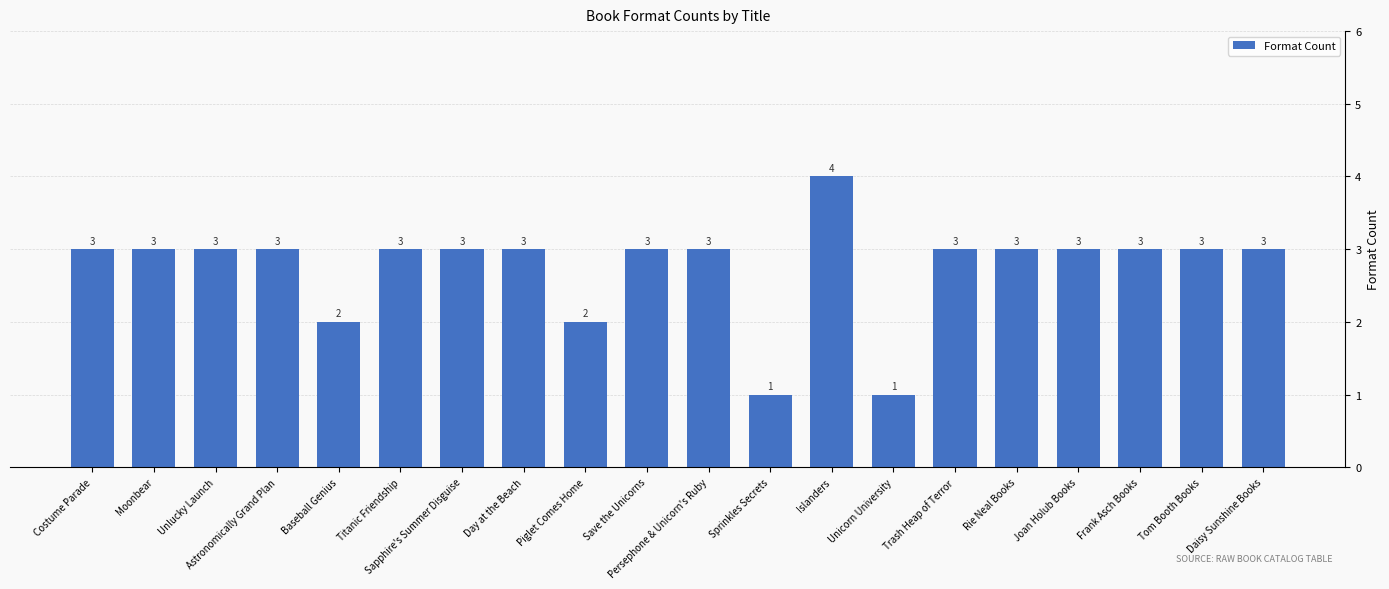

The chart shows a value of 3 at Joan Holub Books. True or false?

True